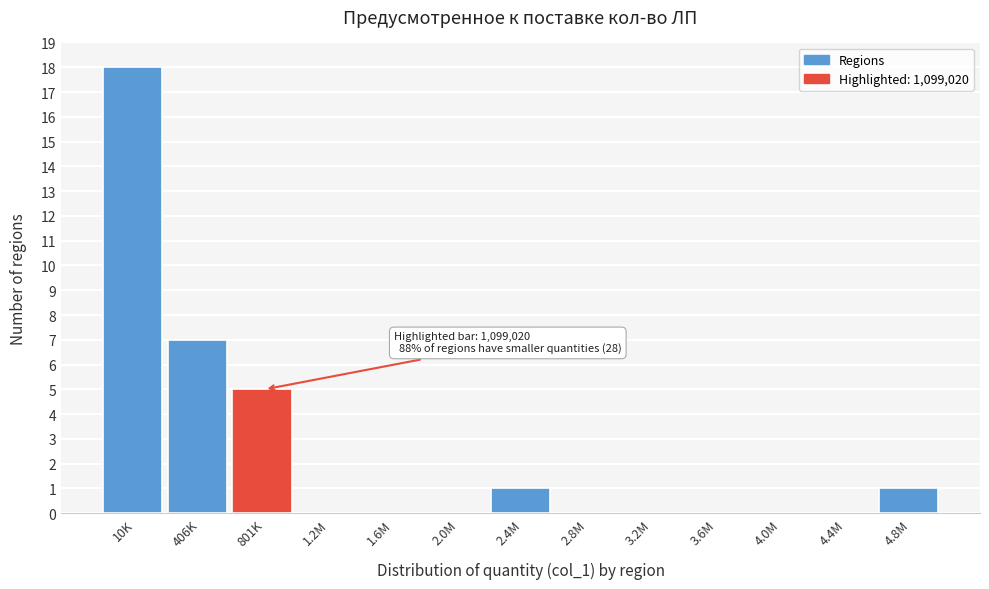

Reading left to right, what are all the values shown in this chart?

10K=18	406K=7	801K=5	1.2M=0	1.6M=0	2.0M=0	2.4M=1	2.8M=0	3.2M=0	3.6M=0	4.0M=0	4.4M=0	4.8M=1